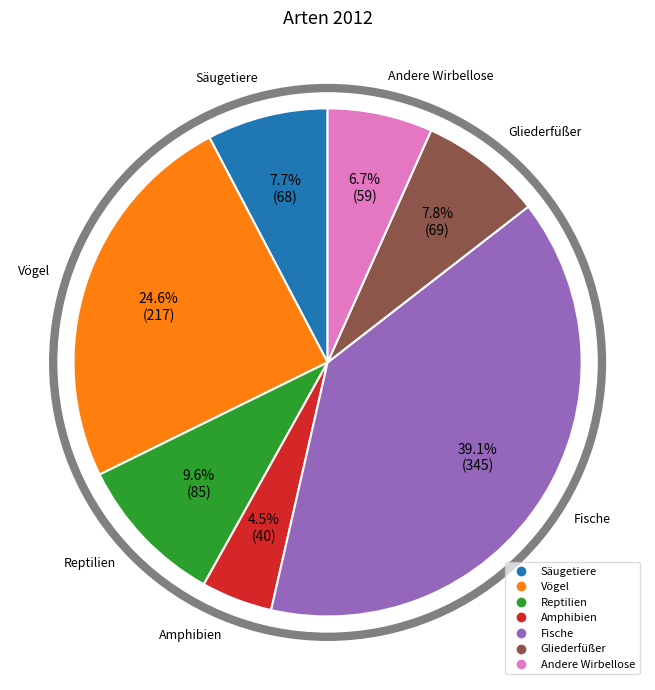

Count the number of slices in the pie.

7